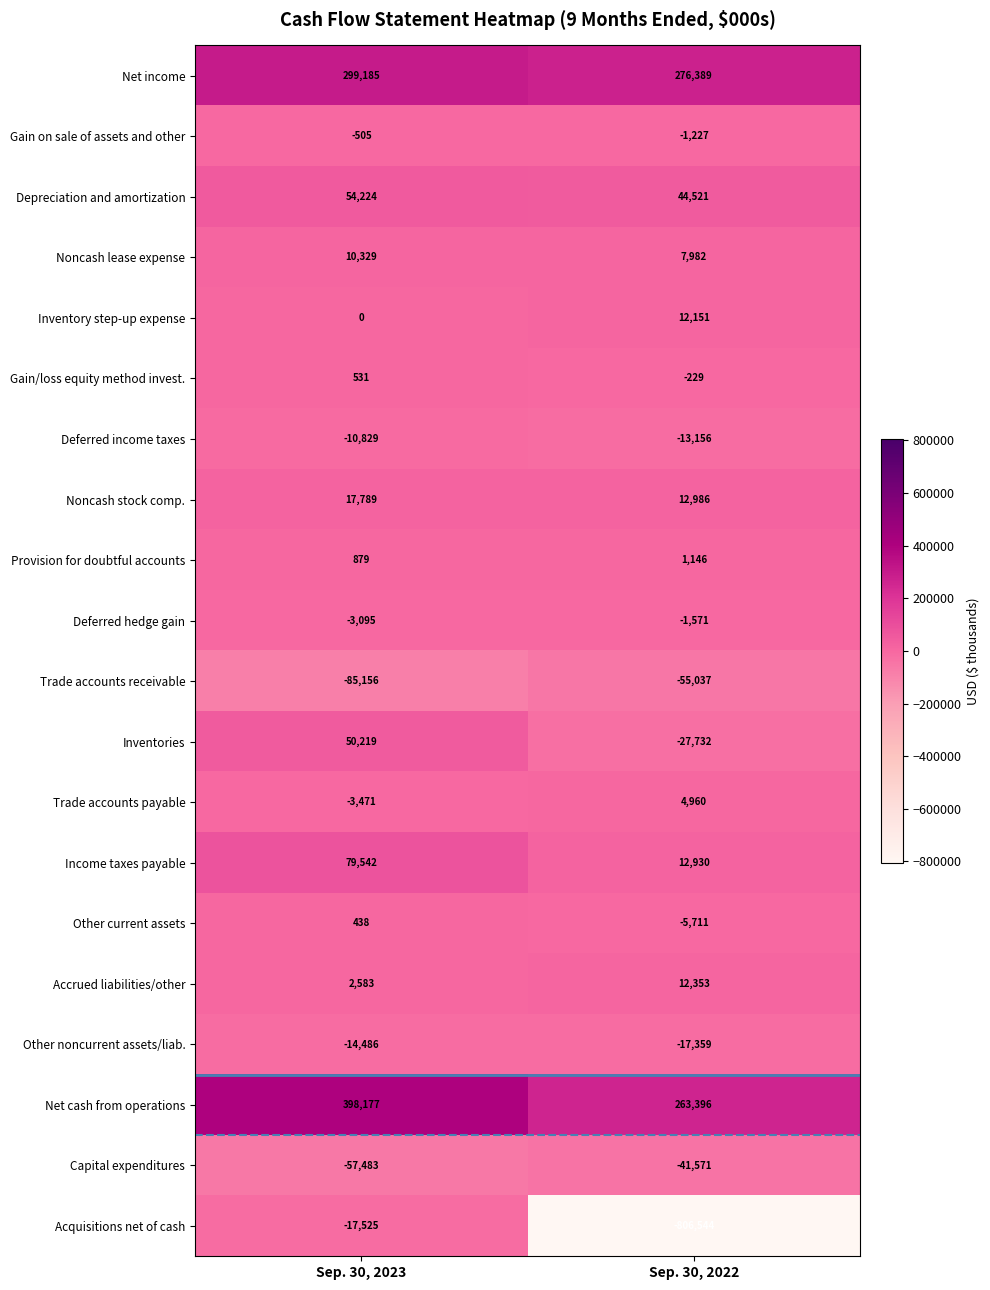

At how many categories does at least one series exceed 127832?

2